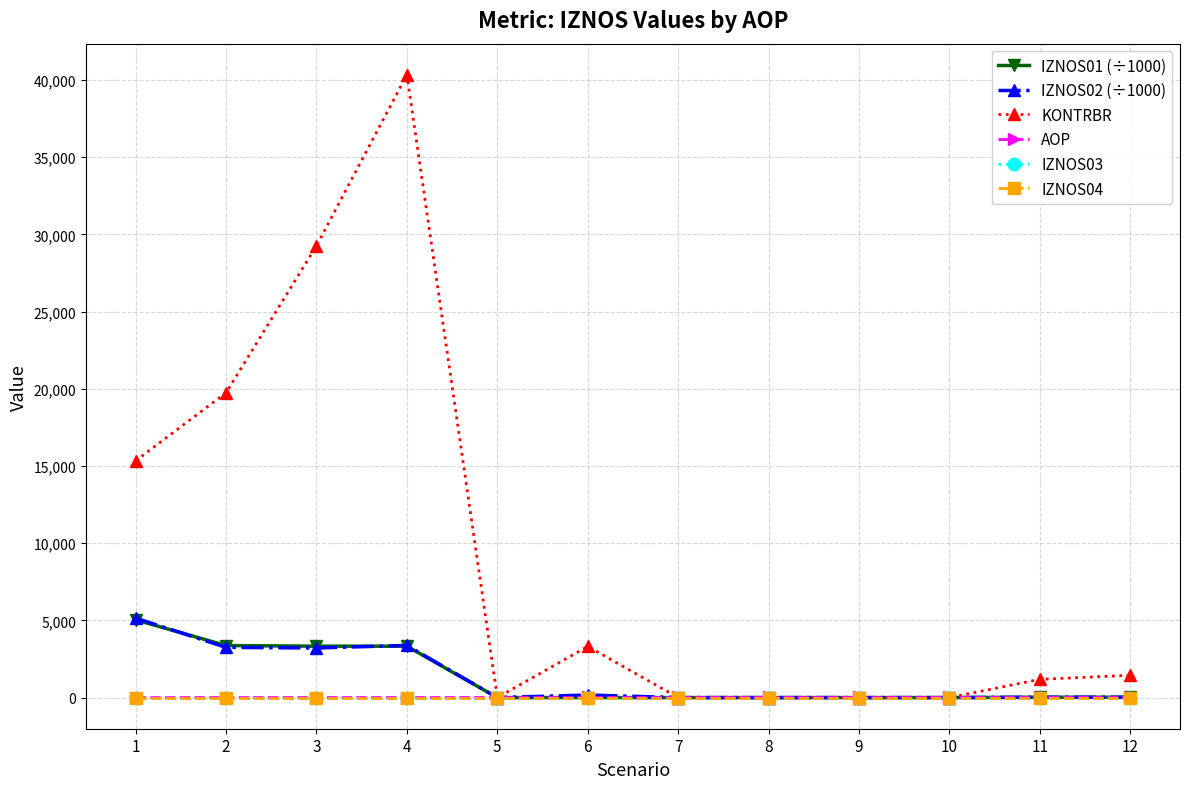

Which series changed the most between 8 and 10?

AOP